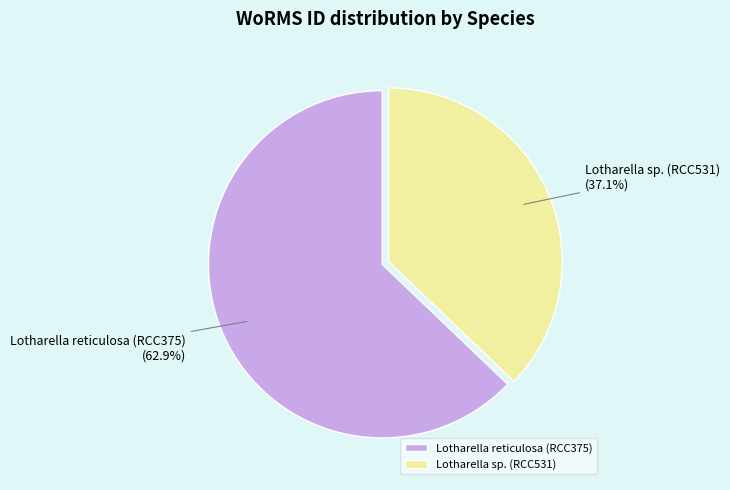

Which category accounts for the majority?

Lotharella reticulosa (RCC375)